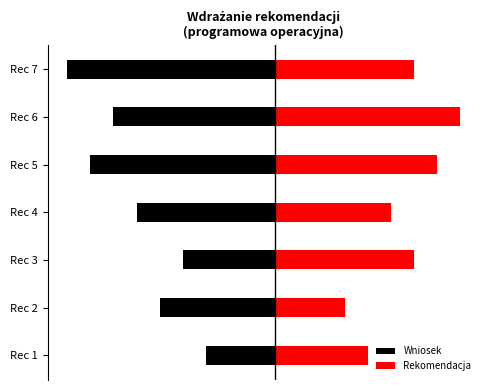

What is the maximum value shown in the chart?

8